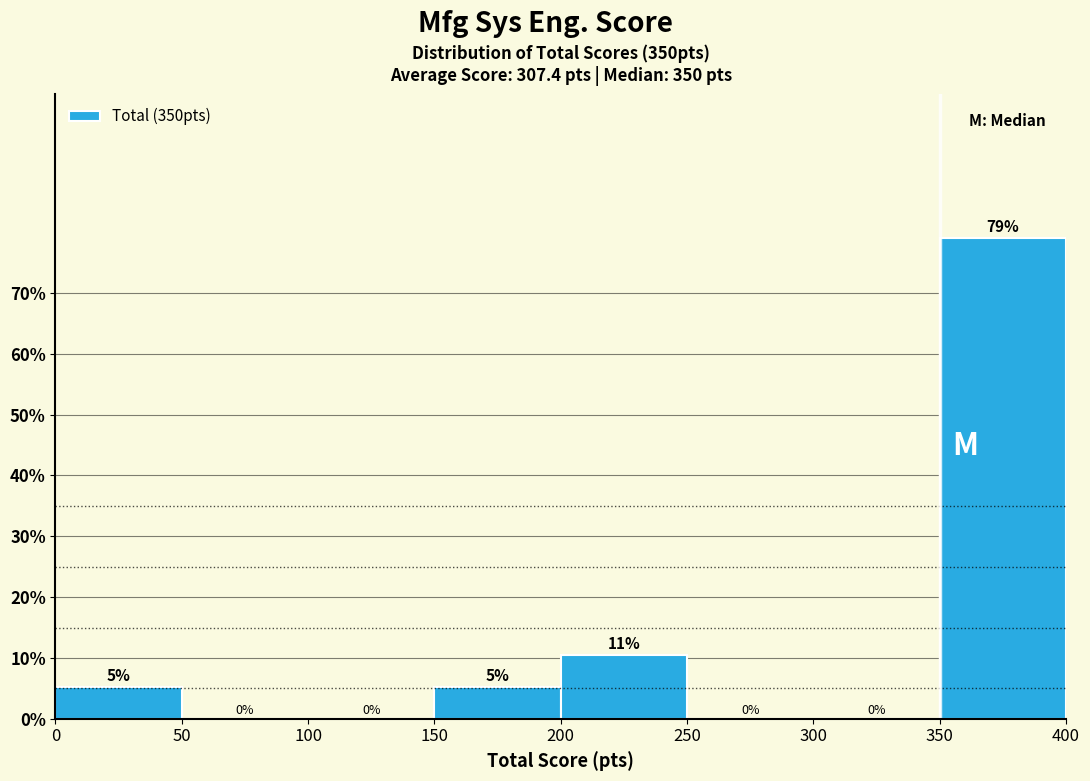

Over which range of the x-axis is the bar tallest?

350 to 400